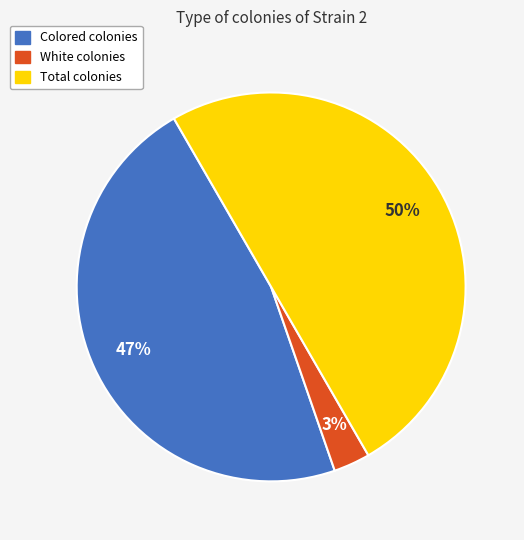

Rank the categories by value from lowest to highest.

White colonies, Colored colonies, Total colonies